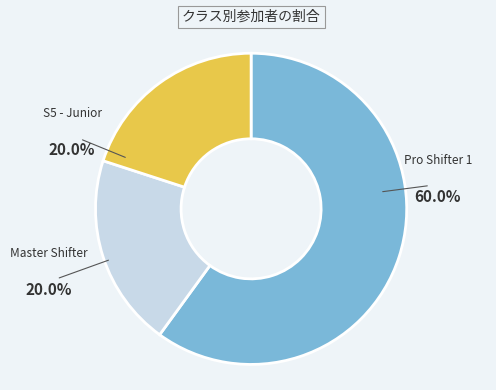

Is Pro Shifter 1 the majority of the pie?

Yes